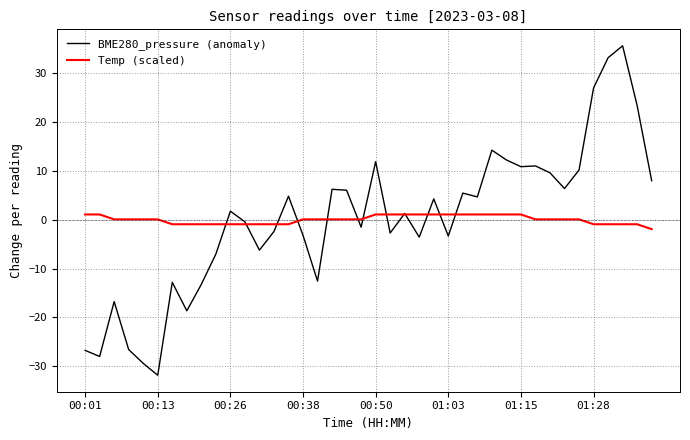

Which series has the largest range (max minus min)?

BME280_pressure (anomaly)